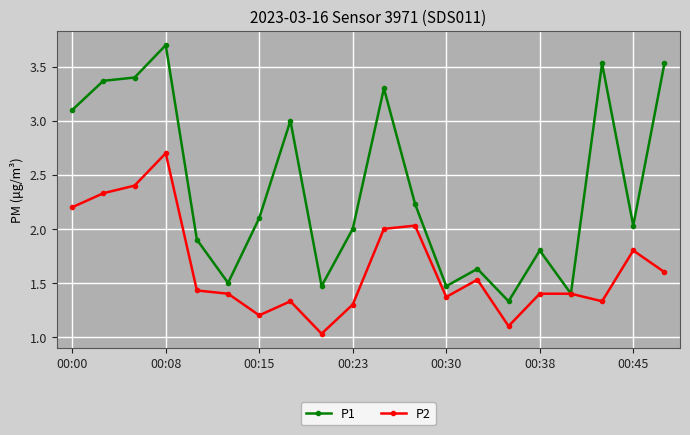

Rank the series by their average value, from highest to lowest.

P1, P2